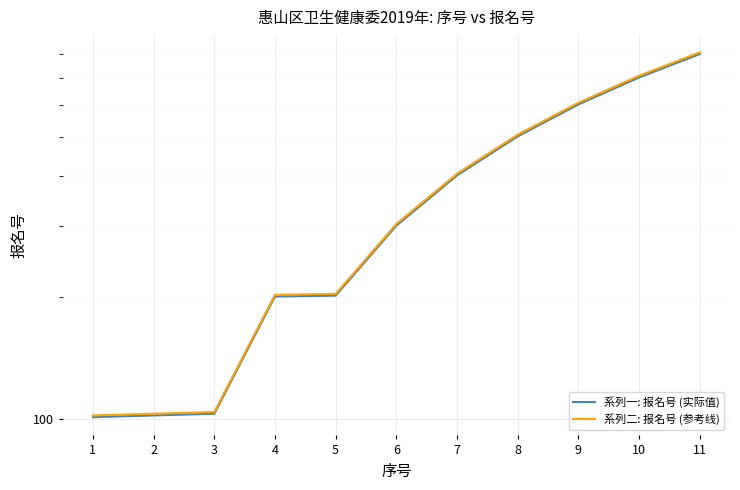

What is the minimum value for 系列一: 报名号 (实际值)?

101.0